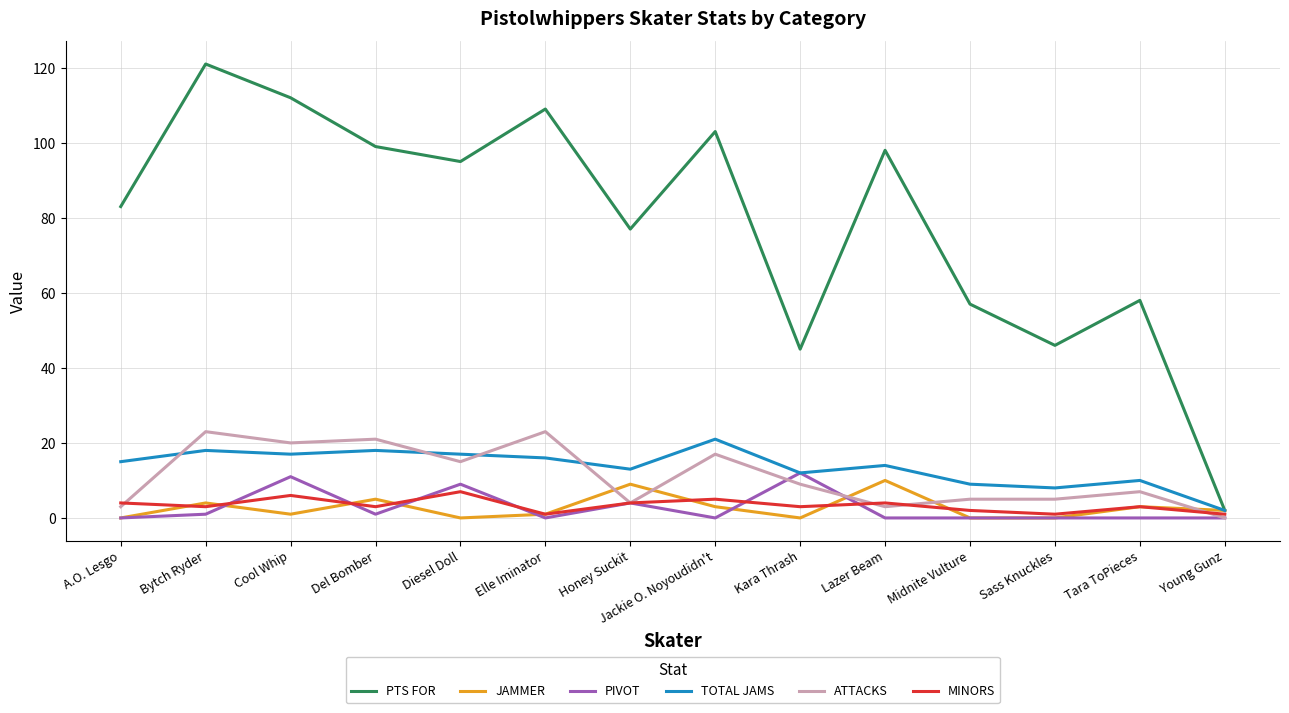

Which series has the largest range (max minus min)?

PTS FOR